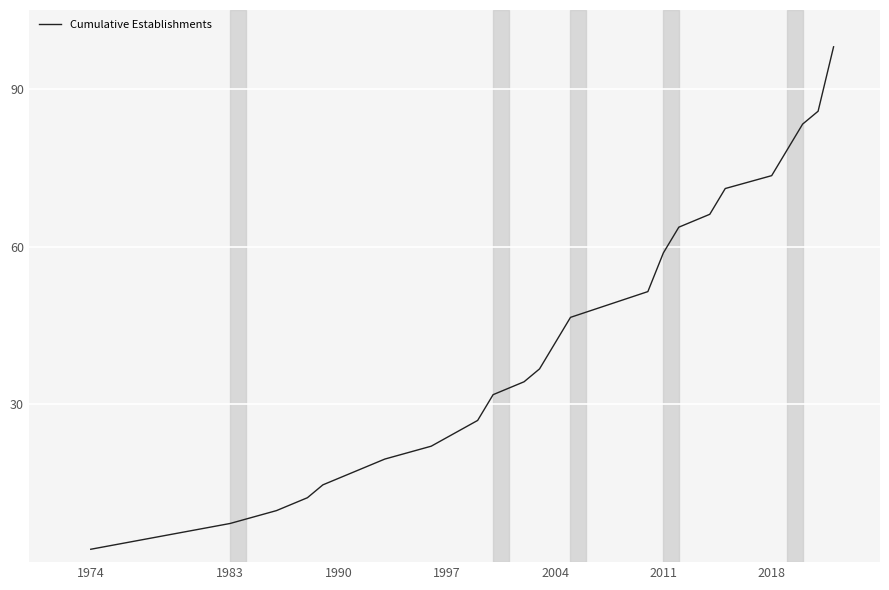

What is the greatest value displayed?

98.0